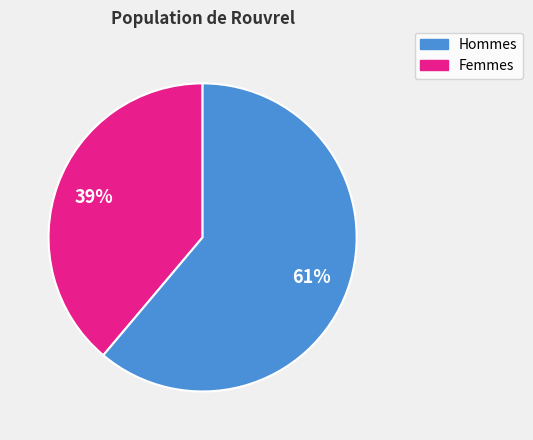

To the nearest percent, what is the difference between the largest and smallest slice percentages?

22%